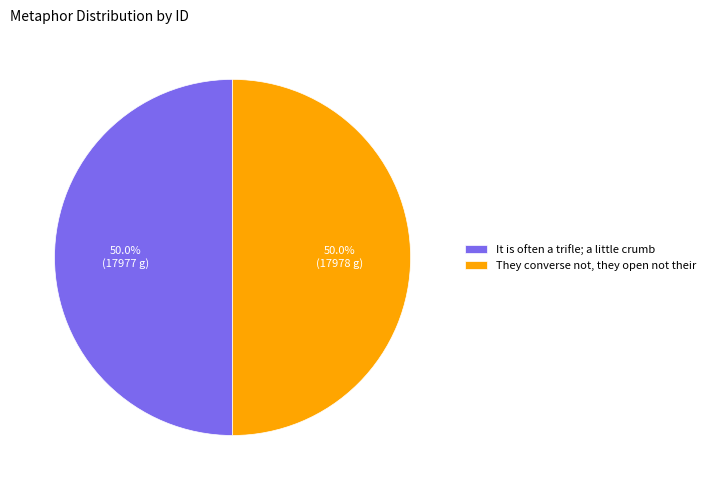

To the nearest percent, what is the average slice percentage?

50%